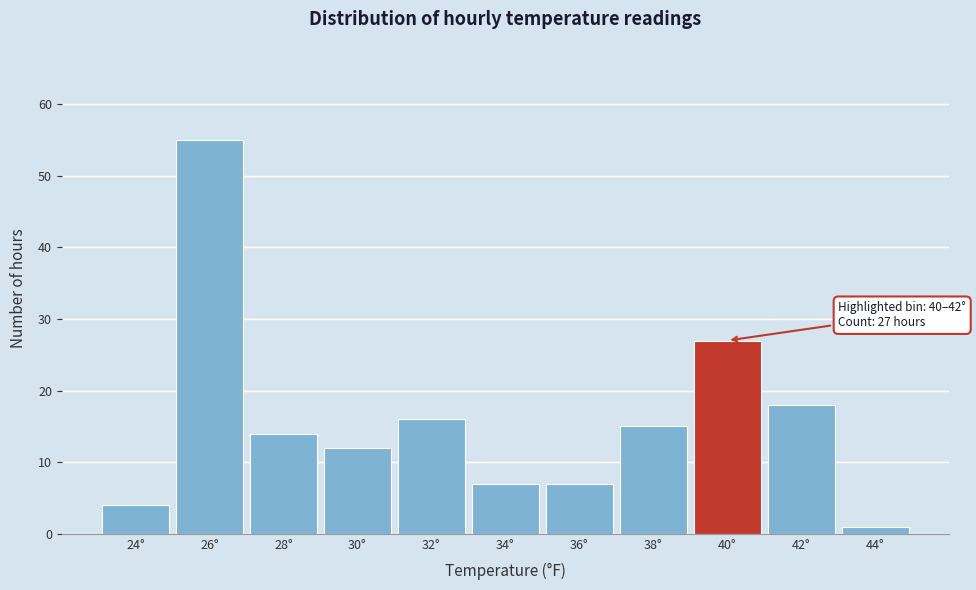

Reading right to left, extract all data points from this chart.

1	18	27	15	7	7	16	12	14	55	4